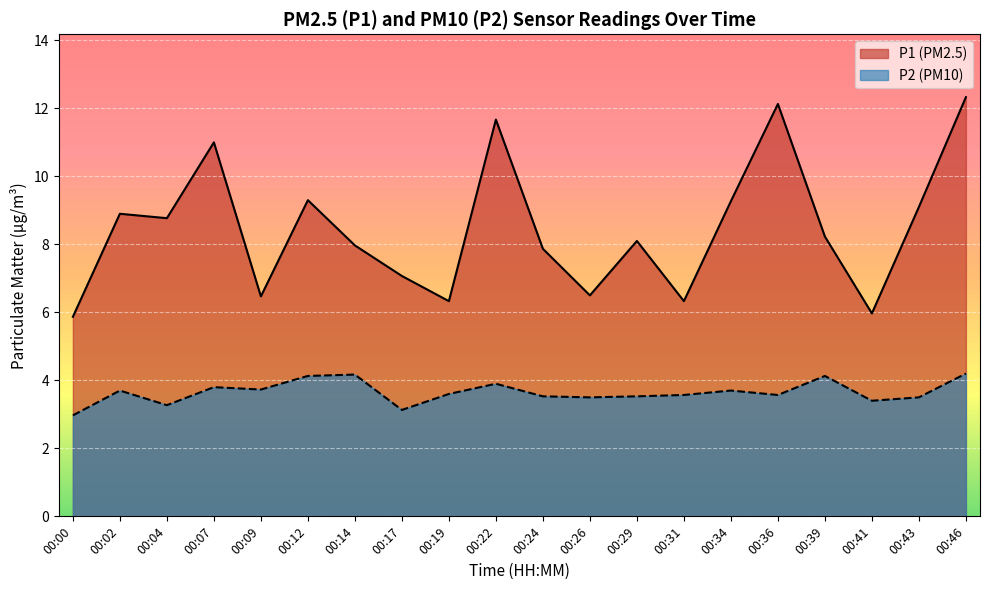

What is the difference between the maximum and minimum values in the P2 series?

1.2